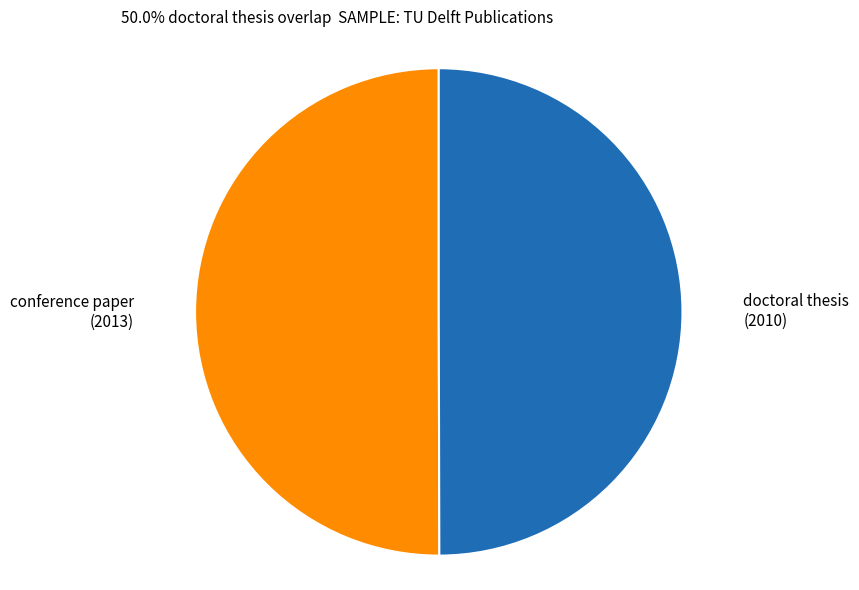

True or false: doctoral thesis (2010) accounts for 63% of the total.

False